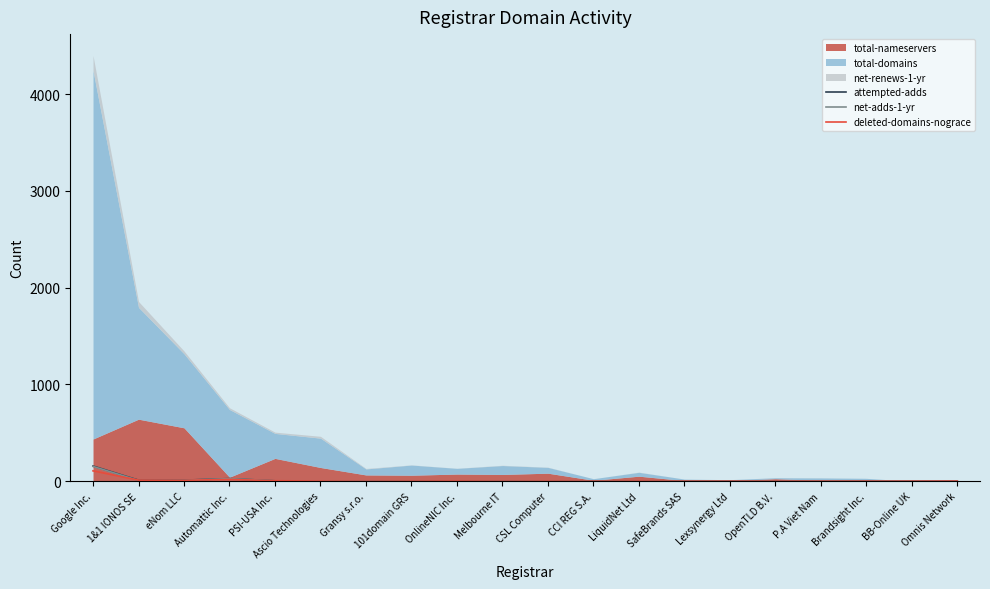

The value of attempted-adds at SafeBrands SAS is 0. True or false?

True